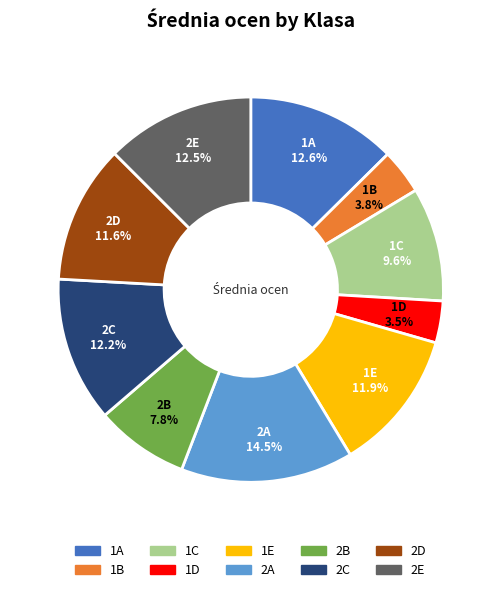

Which has a higher value, 2E or 1D?

2E